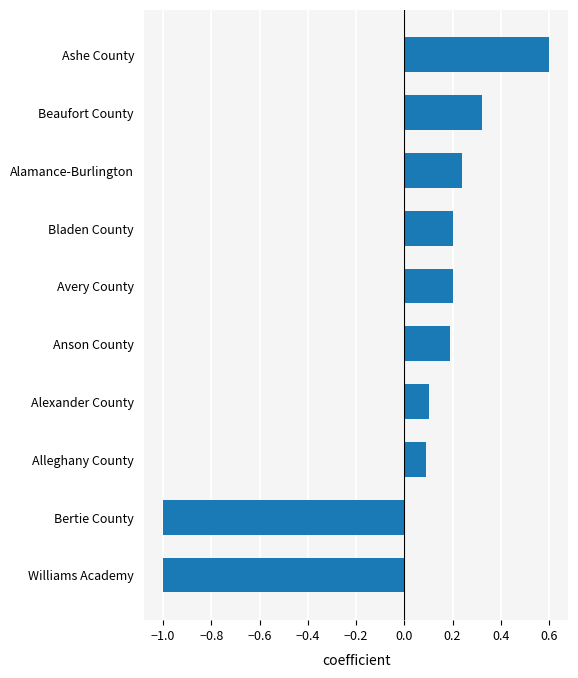

What is the difference between the maximum and minimum values?

1.6